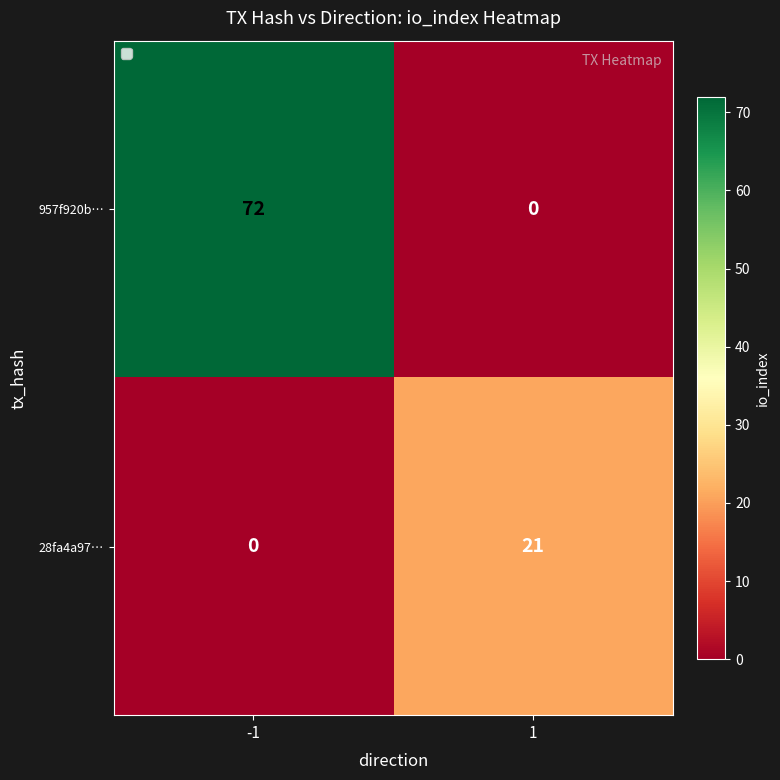

What is the sum of all 28fa4a97… values?

21